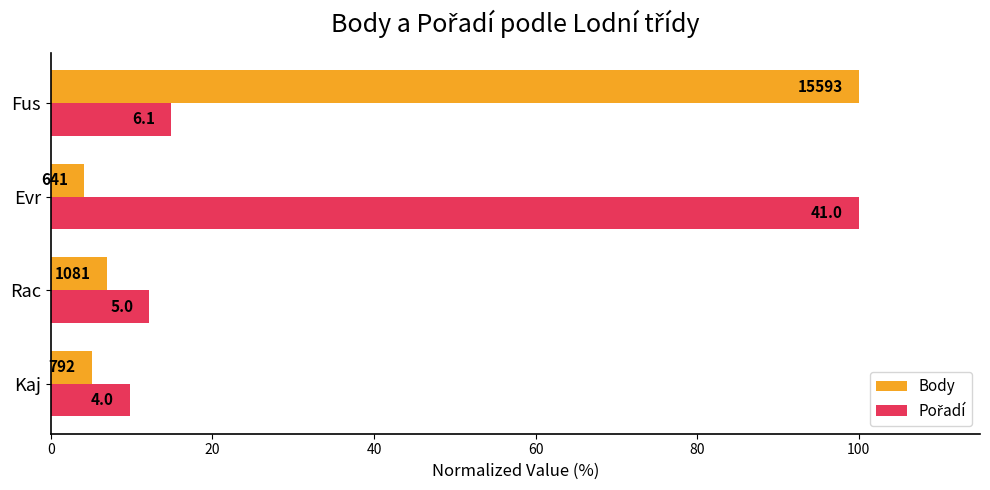

What are all the series names shown in the legend?

Body, Pořadí